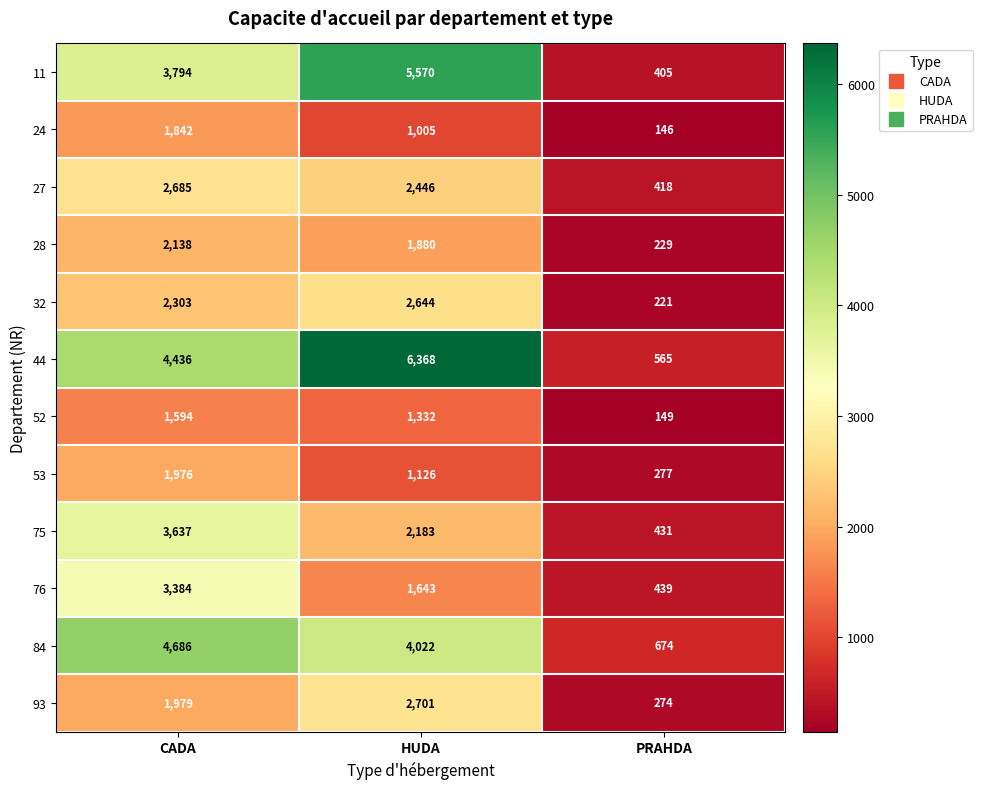

True or false: 11 has a value of 5570 at HUDA.

True